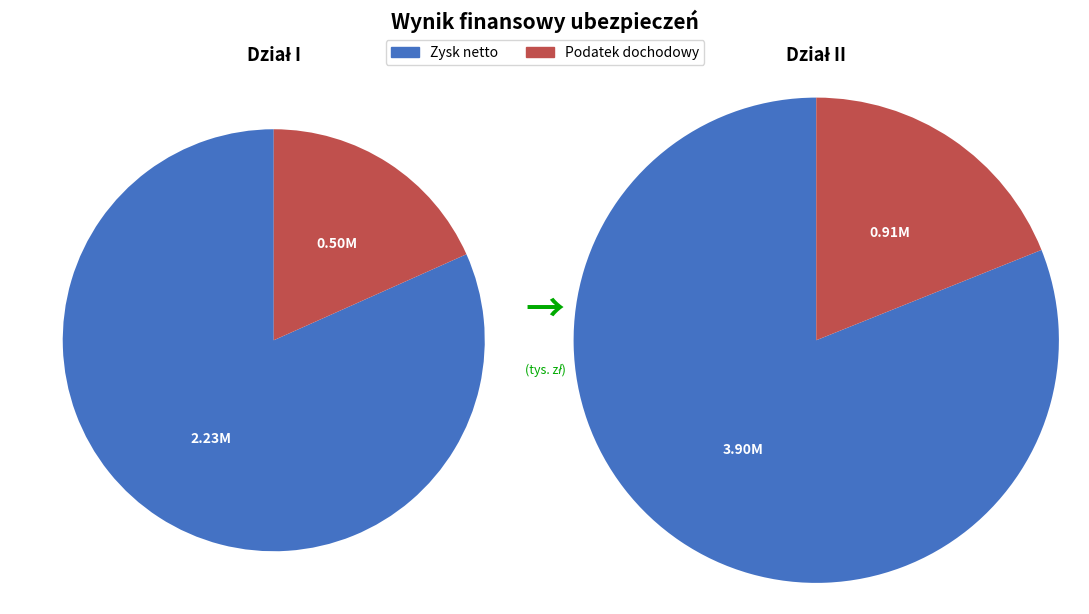

Rank the series at Podatek dochodowy from highest to lowest value.

Dział II, Dział I